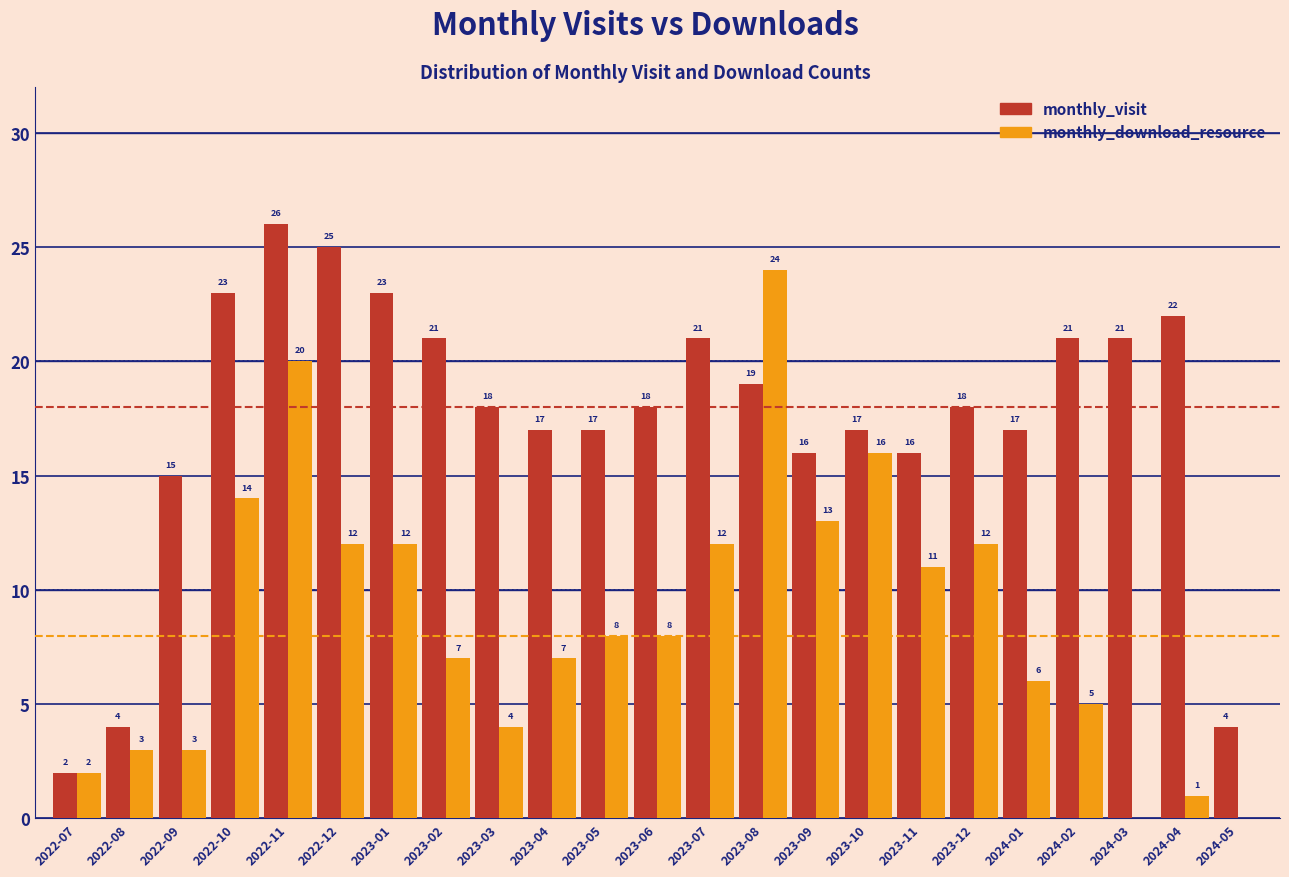

Reading left to right, extract all data points from this chart.

monthly_visit: 2022-07=2	2022-08=4	2022-09=15	2022-10=23	2022-11=26	2022-12=25	2023-01=23	2023-02=21	2023-03=18	2023-04=17	2023-05=17	2023-06=18	2023-07=21	2023-08=19	2023-09=16	2023-10=17	2023-11=16	2023-12=18	2024-01=17	2024-02=21	2024-03=21	2024-04=22	2024-05=4
monthly_download_resource: 2022-07=2	2022-08=3	2022-09=3	2022-10=14	2022-11=20	2022-12=12	2023-01=12	2023-02=7	2023-03=4	2023-04=7	2023-05=8	2023-06=8	2023-07=12	2023-08=24	2023-09=13	2023-10=16	2023-11=11	2023-12=12	2024-01=6	2024-02=5	2024-03=0	2024-04=1	2024-05=0